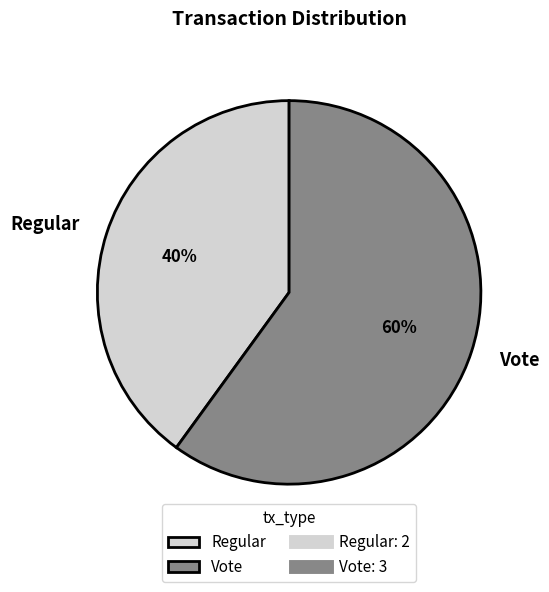

What is the ratio of the value at Vote to the value at Regular?

1.5